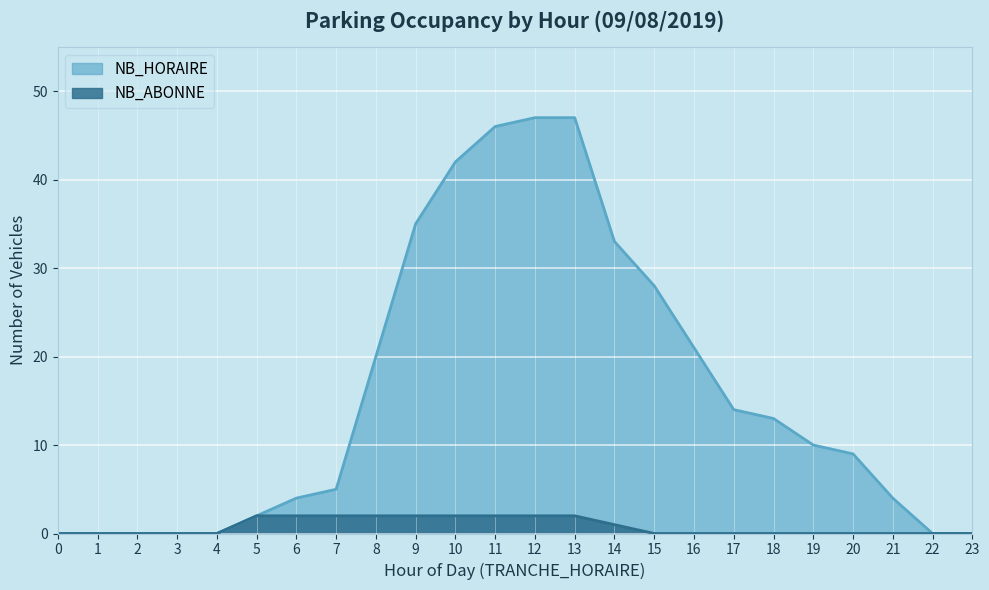

Which series changed the most between 13 and 16?

NB_HORAIRE